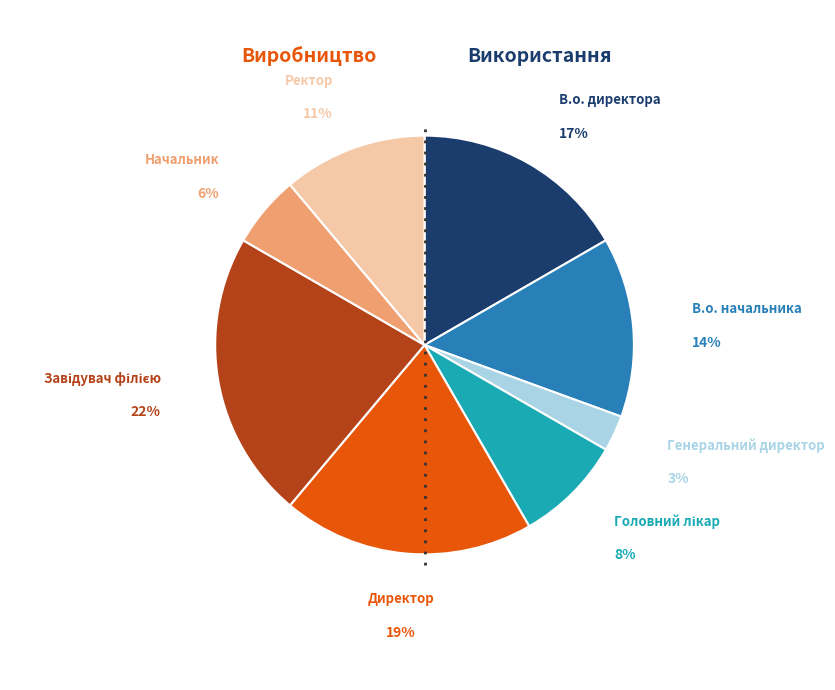

Is there a majority slice in this chart?

No